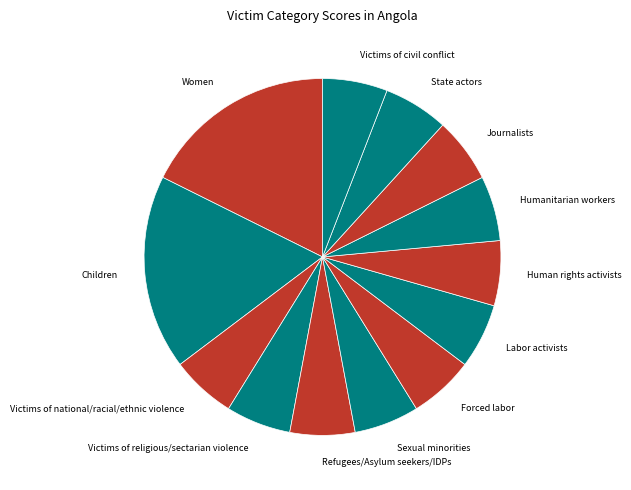

True or false: Human rights activists accounts for 6% of the total.

True